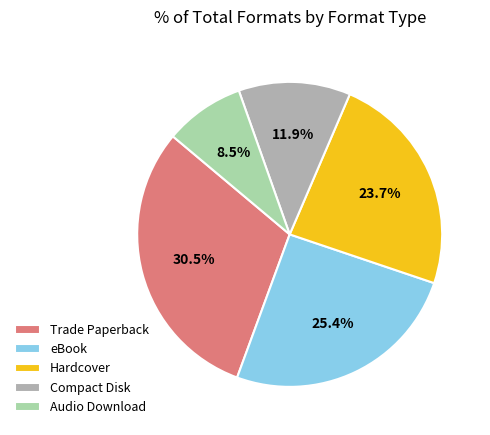

Approximately how many times larger is the value at Compact Disk compared to Hardcover?

0.5